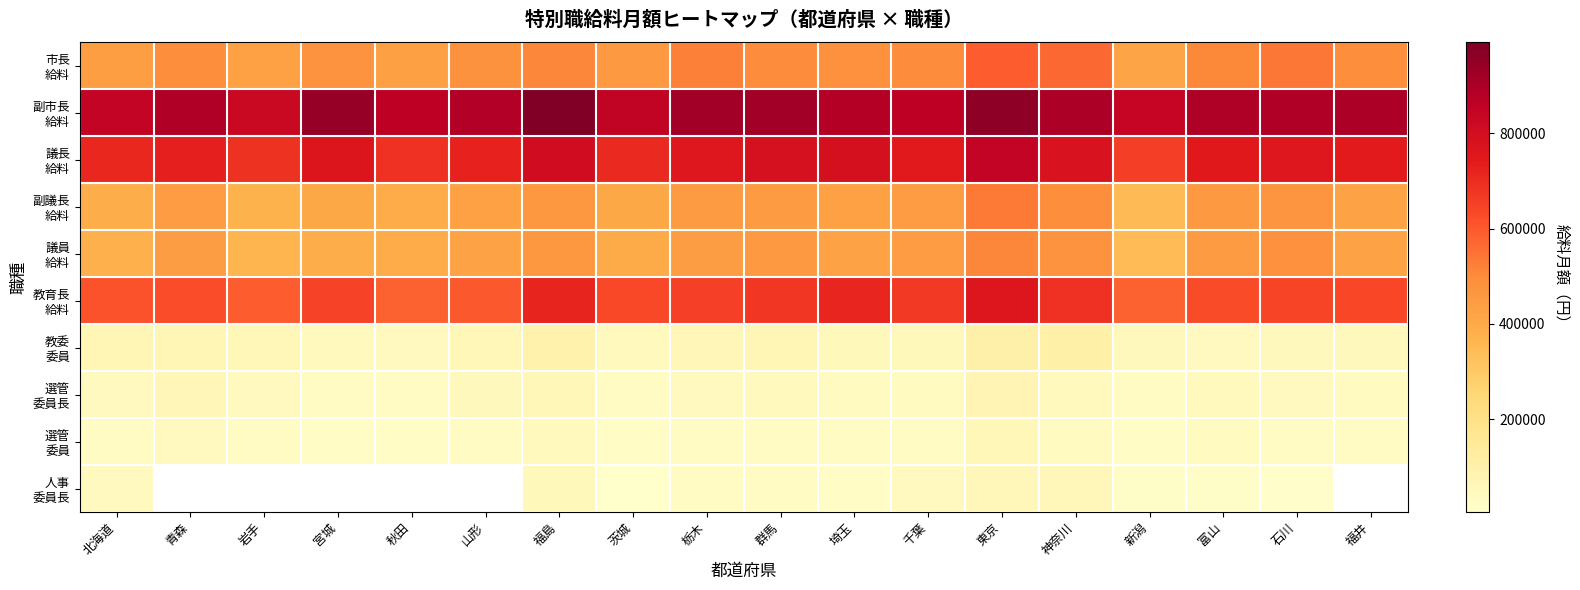

At which label does 人事 委員長 first exceed 18000?

北海道